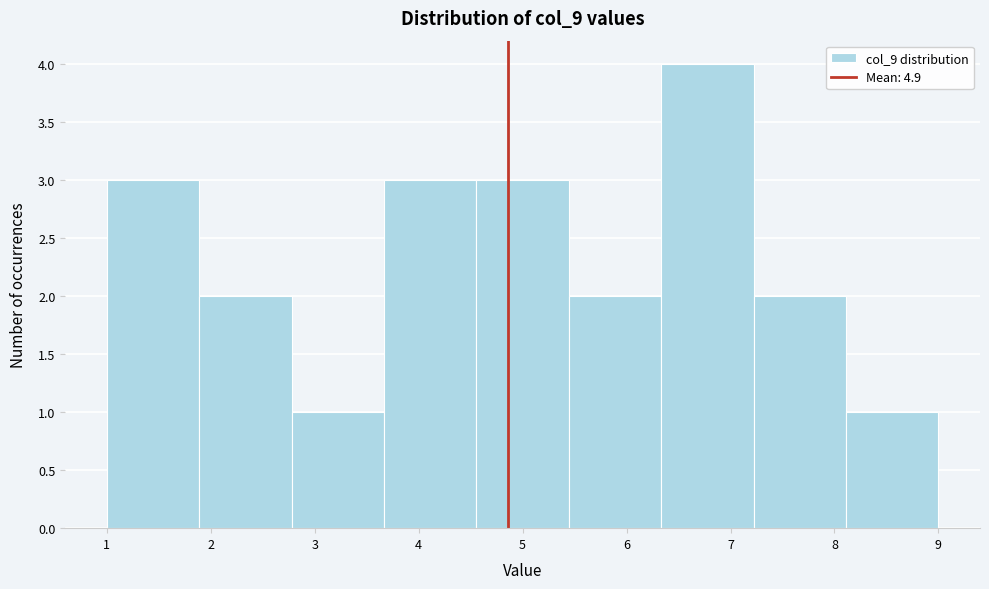

Over which range of the x-axis is the bar tallest?

6.3 to 7.2